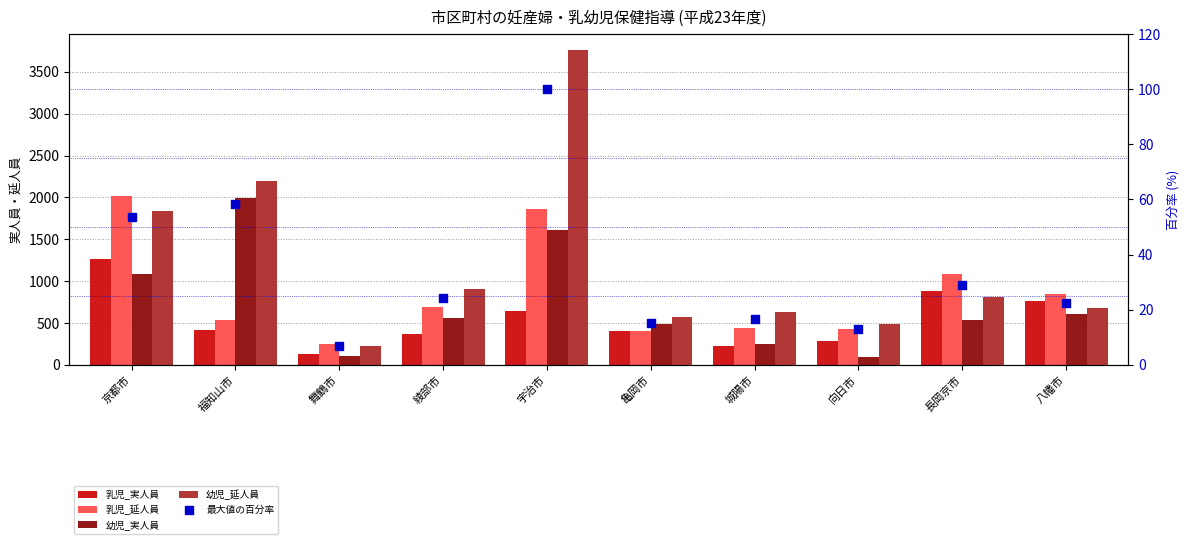

What is the total value across all series at 八幡市?

2914.5